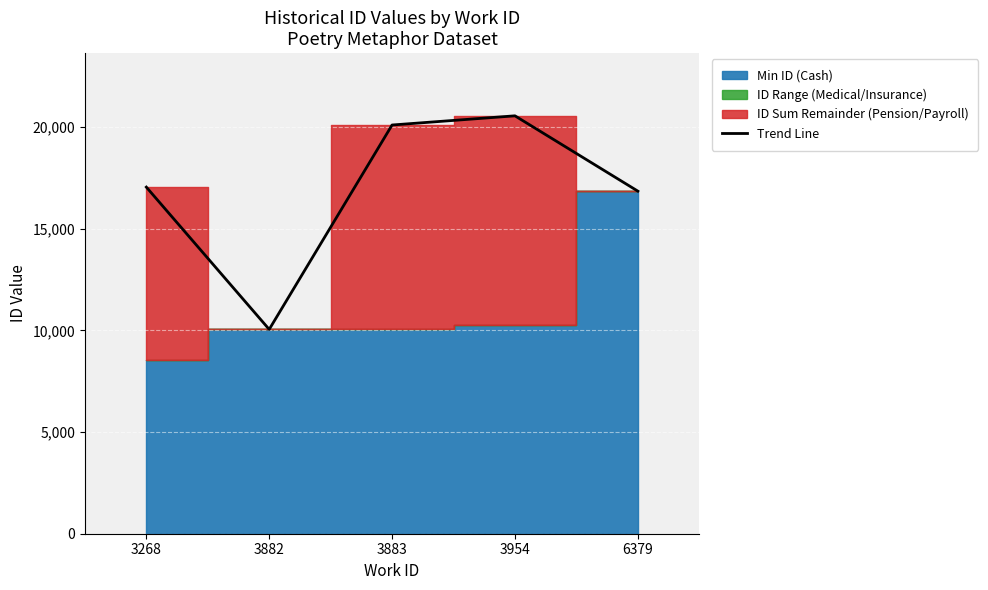

What is the sum of all values?

84641